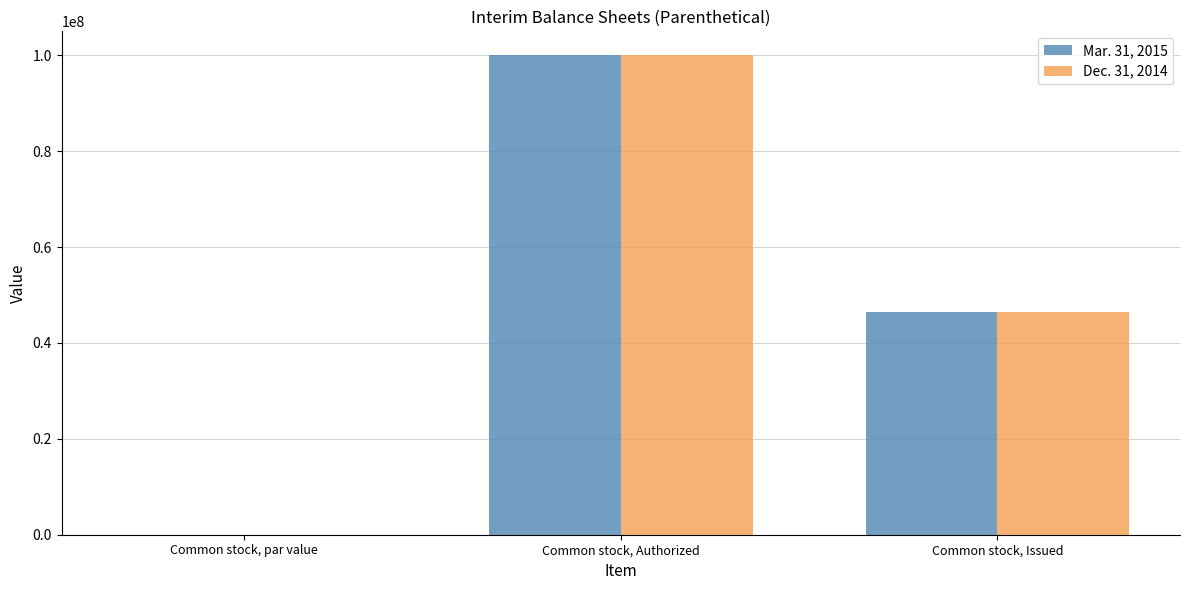

Is it true that Dec. 31, 2014 equals 46304548.1 at Common stock, Authorized?

False